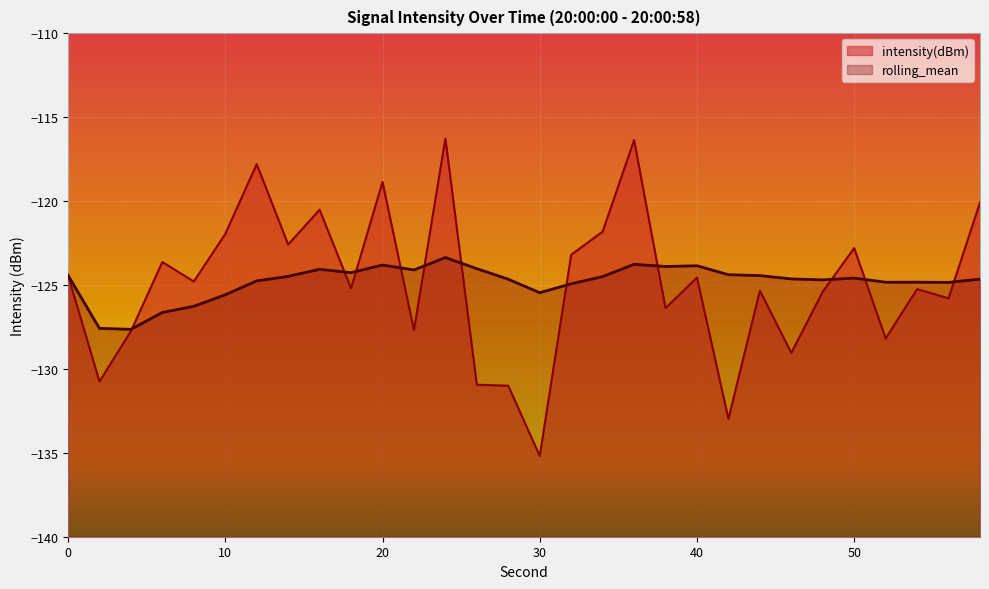

Which series changed the most between 8 and 28?

intensity(dBm)